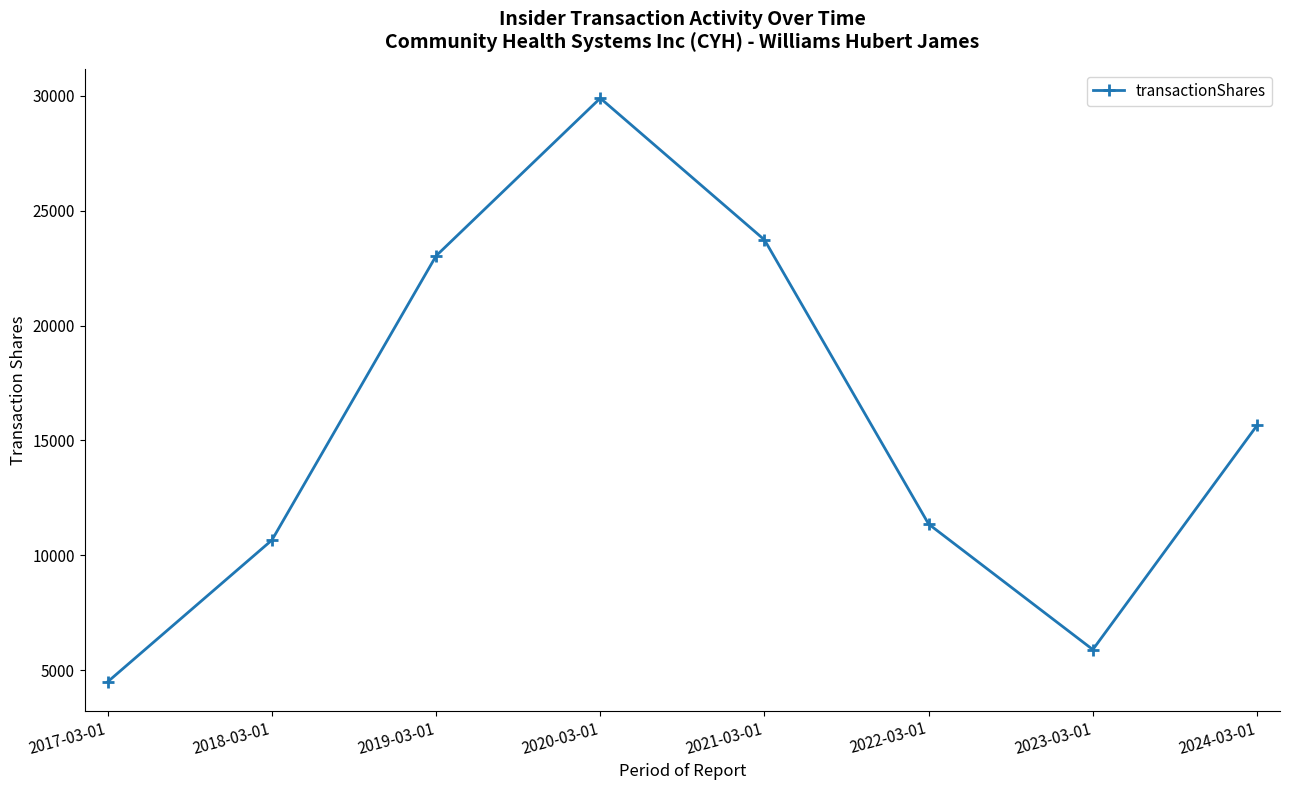

What is the greatest value displayed?

29895